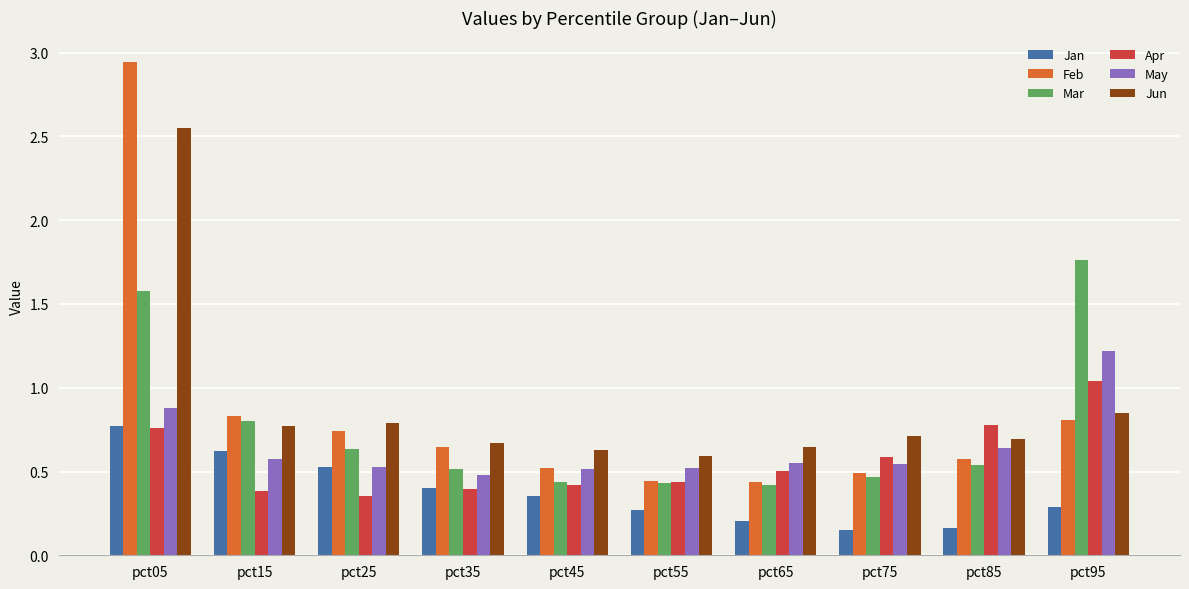

At pct15, list the series in order from largest to smallest.

Feb, Mar, Jun, Jan, May, Apr